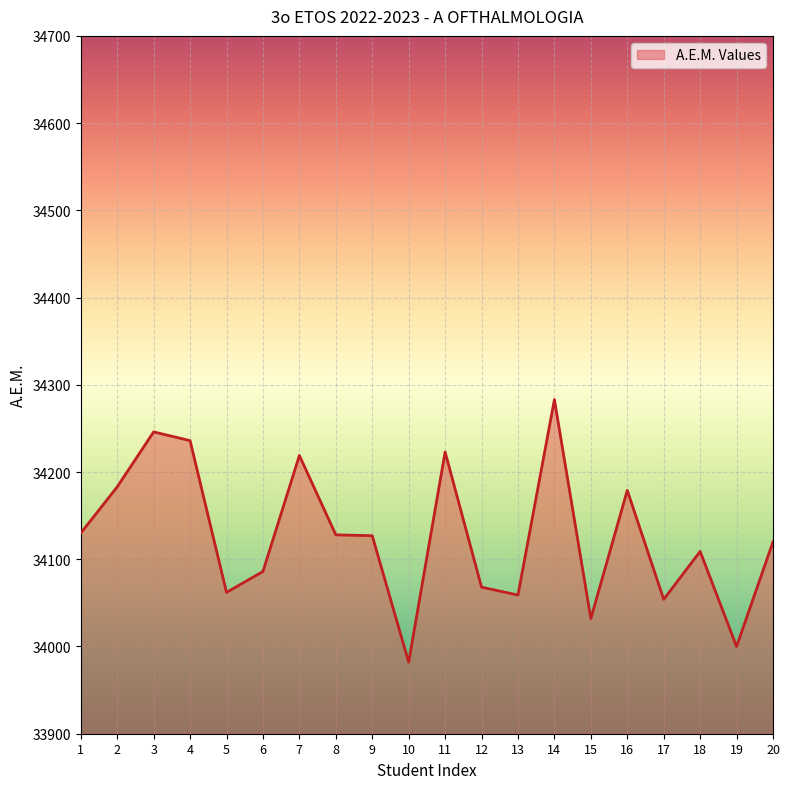

What is the change in value from 3 to 4?

-10